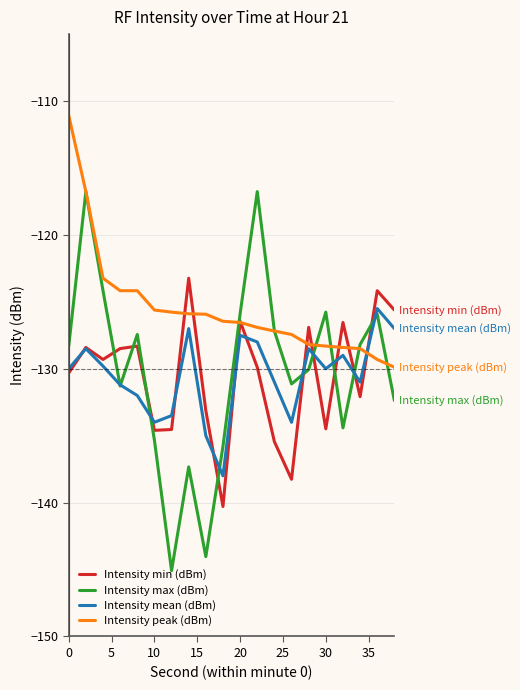

How many interior local valleys does the Intensity max (dBm) series have?

5